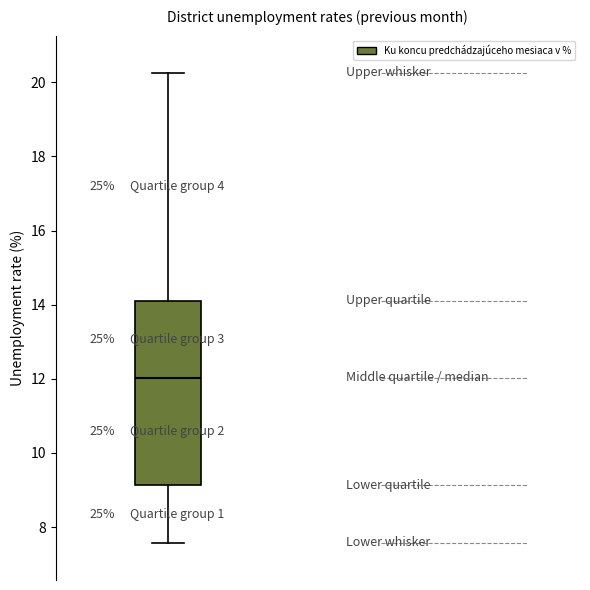

Read this box plot against the y-axis: the position of the median line, the range covered by the box, and the ends of both whiskers. The values are not printed on the chart, so give them approximately, as read against the axis.

median 12.0, box 9.2 to 14.2, whiskers 7.6 to 20.2